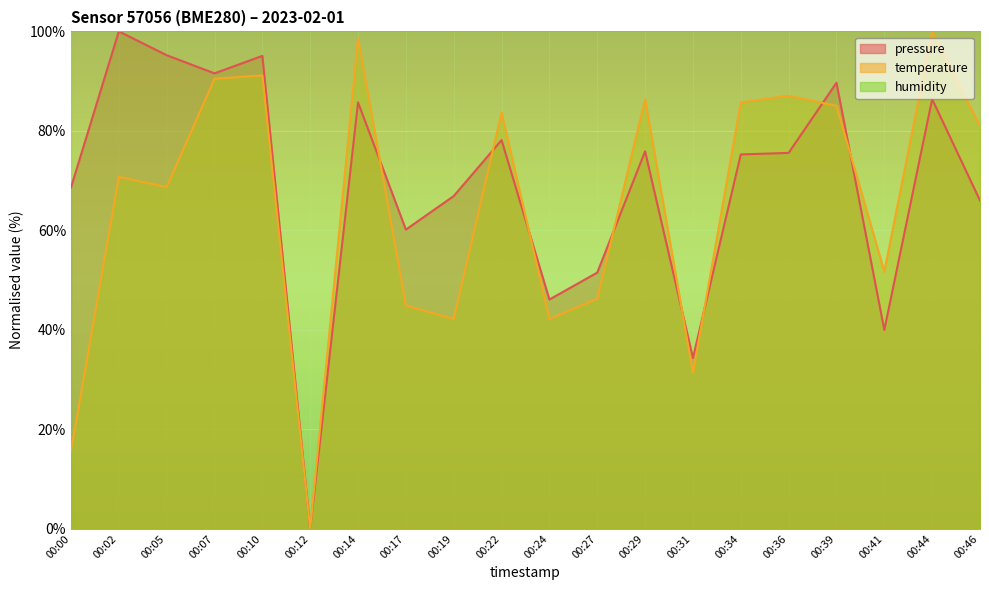

How many values in the temperature series are below 80?

10